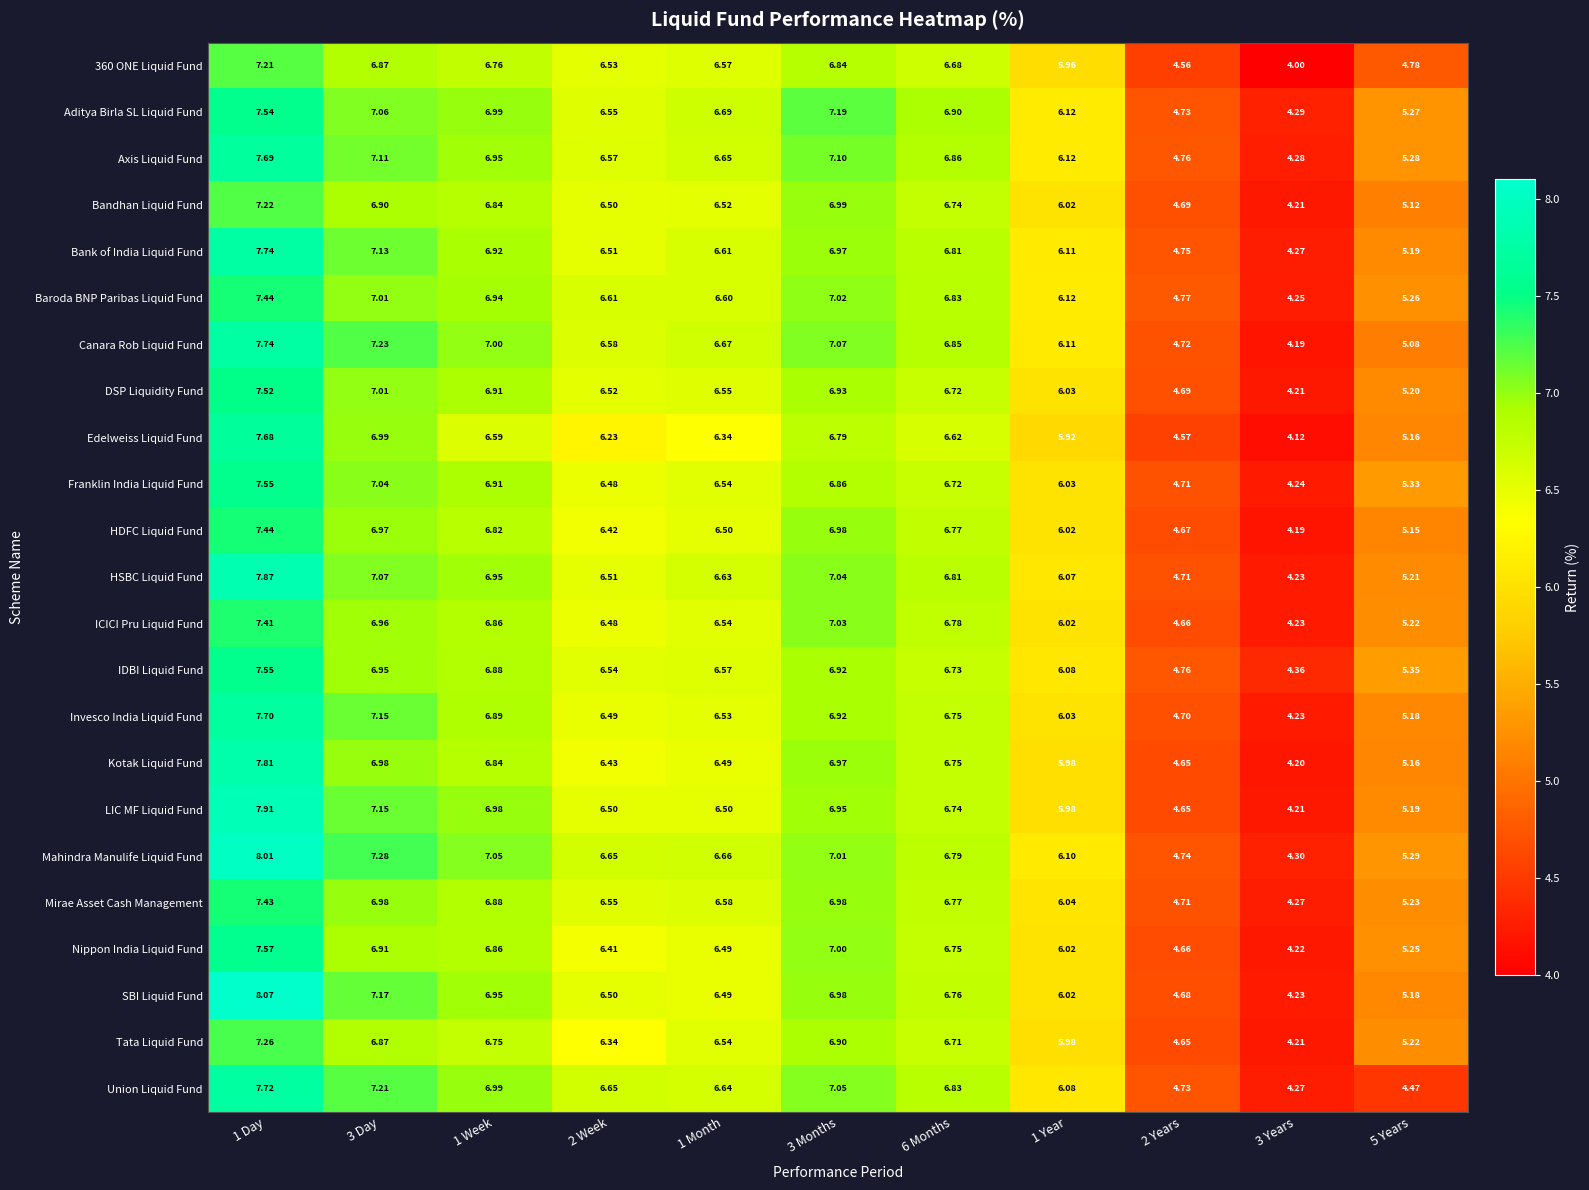

Is the value of HSBC Liquid Fund at 2 Years greater than the value of 360 ONE Liquid Fund at 6 Months?

No